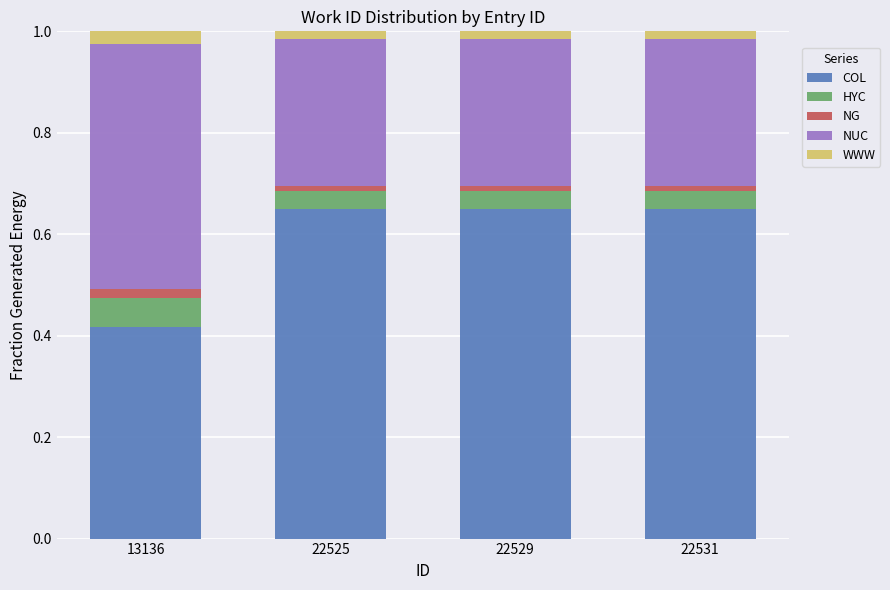

At 13136, list the series in order from largest to smallest.

NUC, COL, HYC, WWW, NG